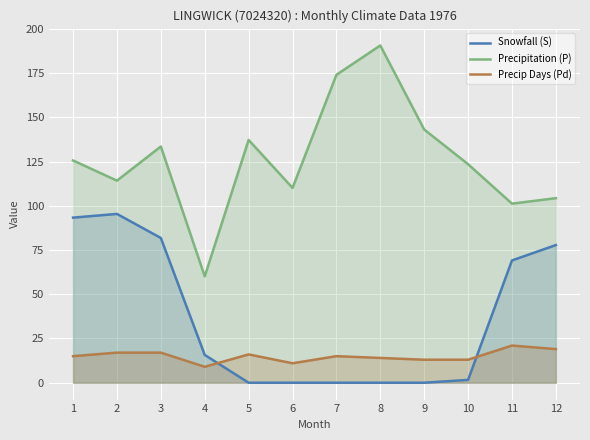

Reading right to left, list all the values displayed in this chart.

Snowfall (S): 77.8	69.1	1.6	0.0	0.0	0.0	0.0	0.0	15.7	81.8	95.4	93.3
Precipitation (P): 104.3	101.2	123.5	143.1	190.6	174.0	110.1	137.2	60.1	133.5	114.2	125.6
Precip Days (Pd): 19.0	21.0	13.0	13.0	14.0	15.0	11.0	16.0	9.0	17.0	17.0	15.0